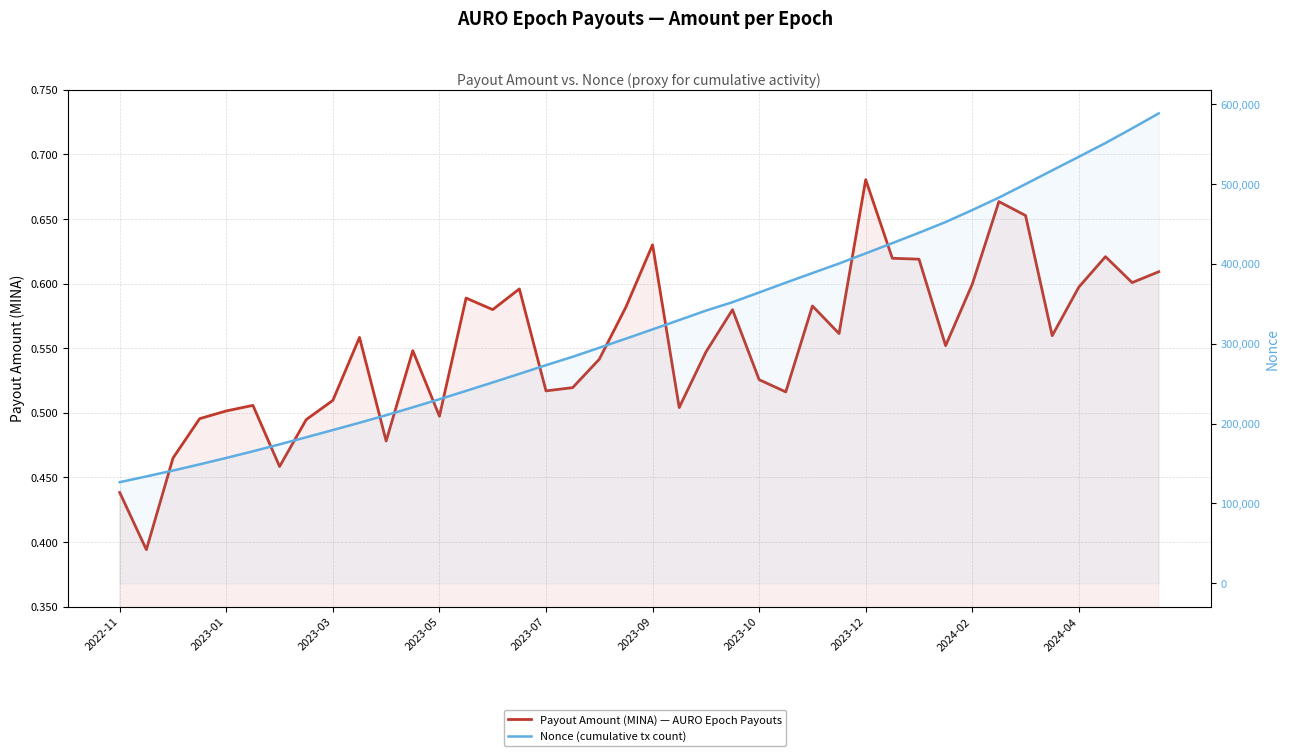

Rank the series by their maximum value, from lowest to highest.

Payout Amount (MINA) — AURO Epoch Payouts, Nonce (cumulative tx count)